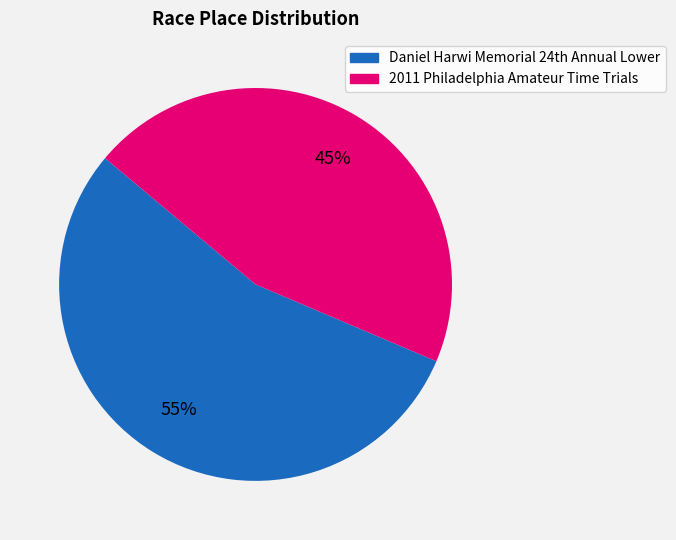

Which slice is the smallest?

2011 Philadelphia Amateur Time Trials